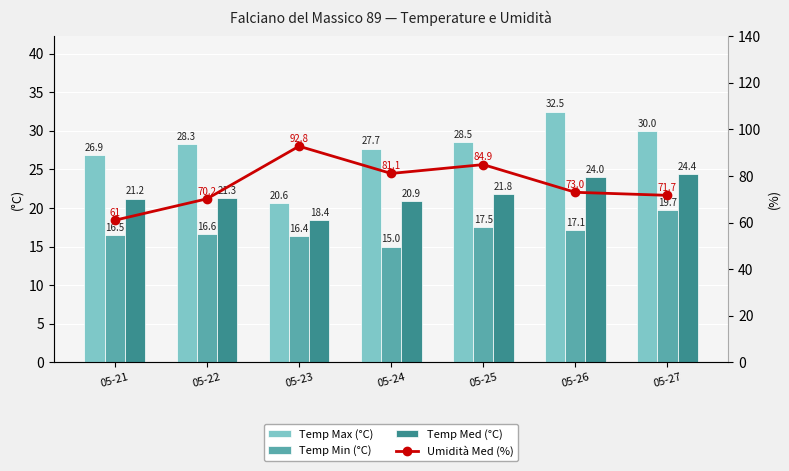

Reading left to right, transcribe all the data shown in this chart.

Temp Max (°C): 05-21=26.9	05-22=28.3	05-23=20.6	05-24=27.7	05-25=28.5	05-26=32.5	05-27=30.0
Temp Min (°C): 05-21=16.5	05-22=16.6	05-23=16.4	05-24=15.0	05-25=17.5	05-26=17.1	05-27=19.7
Temp Med (°C): 05-21=21.2	05-22=21.3	05-23=18.4	05-24=20.9	05-25=21.8	05-26=24.0	05-27=24.4
Umidità Med (%): 05-21=61.0	05-22=70.2	05-23=92.8	05-24=81.1	05-25=84.9	05-26=73.0	05-27=71.7